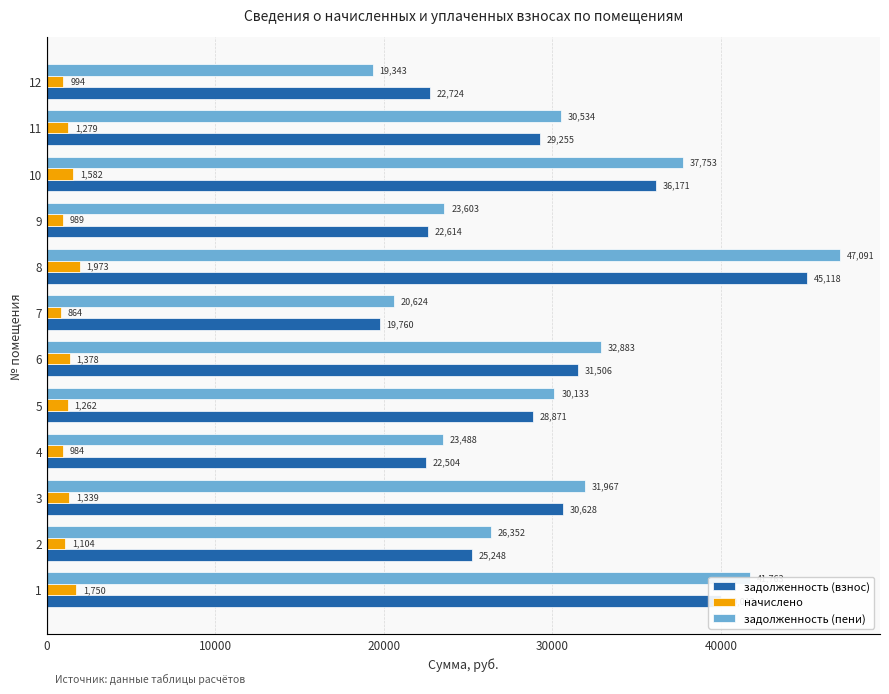

What is the sum of all задолженность (пени) values?

365534.3